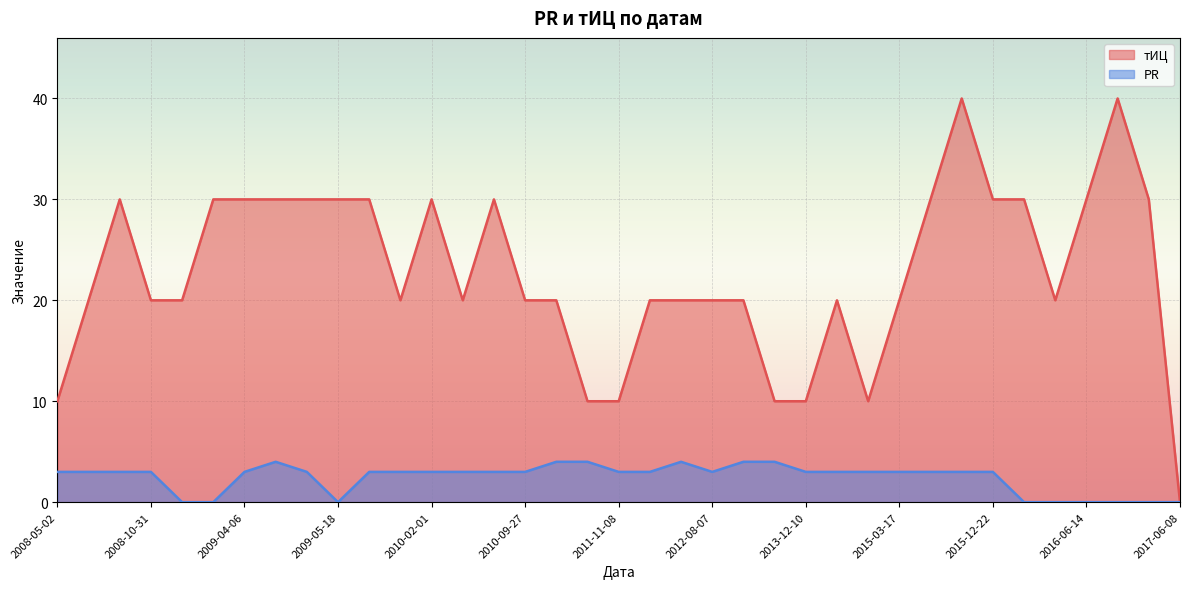

Where is тИЦ nearest to the value 20?

2008-08-01